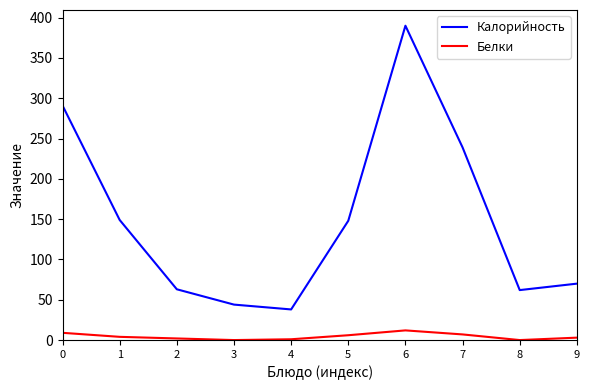

Which series has the widest spread of values?

Калорийность